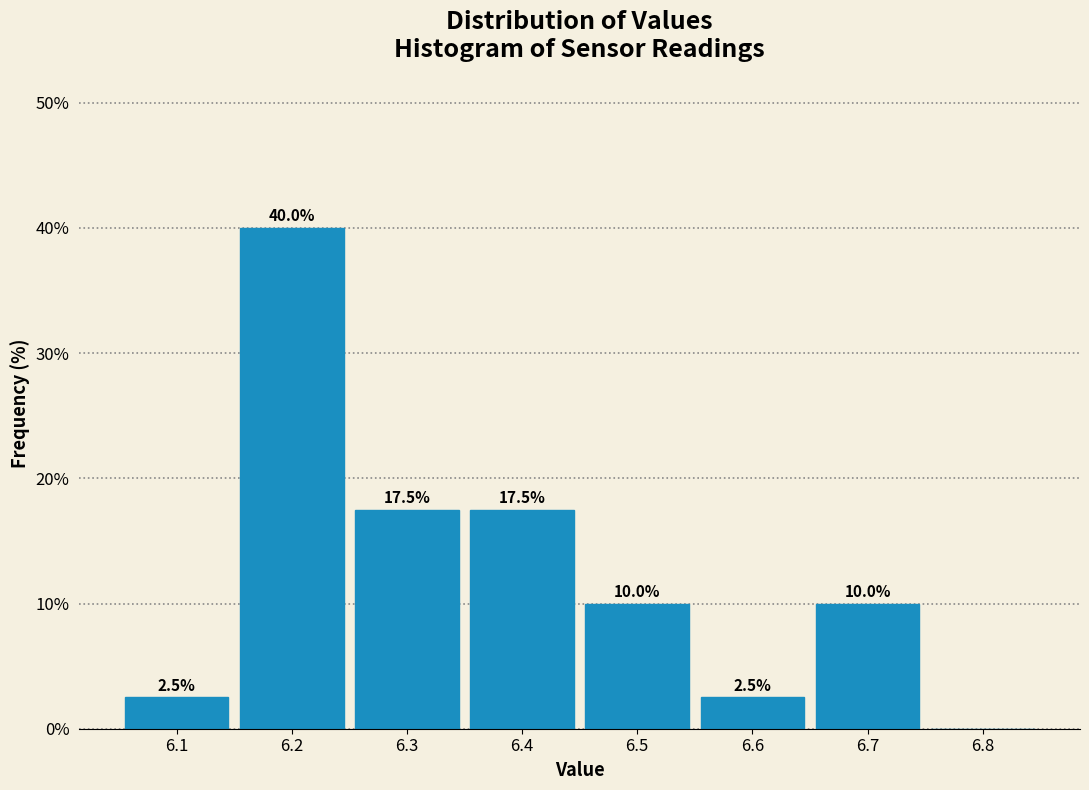

Over which range of the x-axis is the bar tallest?

6.15 to 6.25